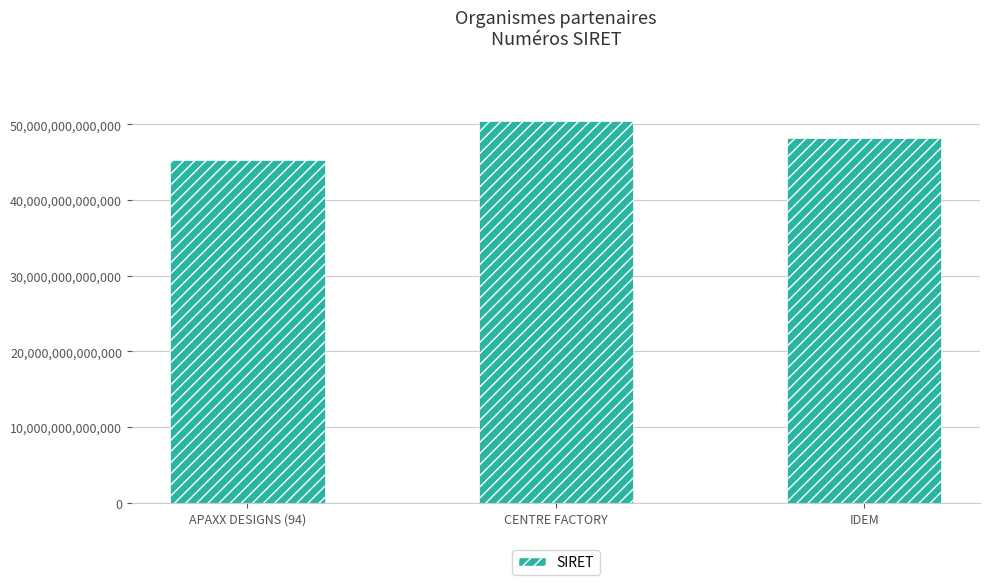

True or false: the data shows 48121966500025 at IDEM.

True